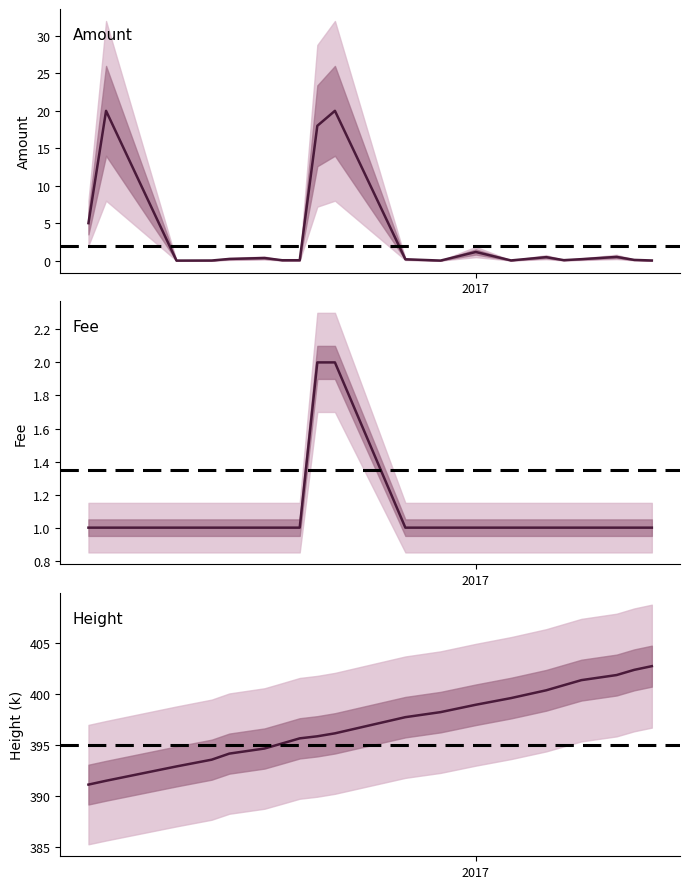

True or false: Height and Fee intersect in this chart.

False